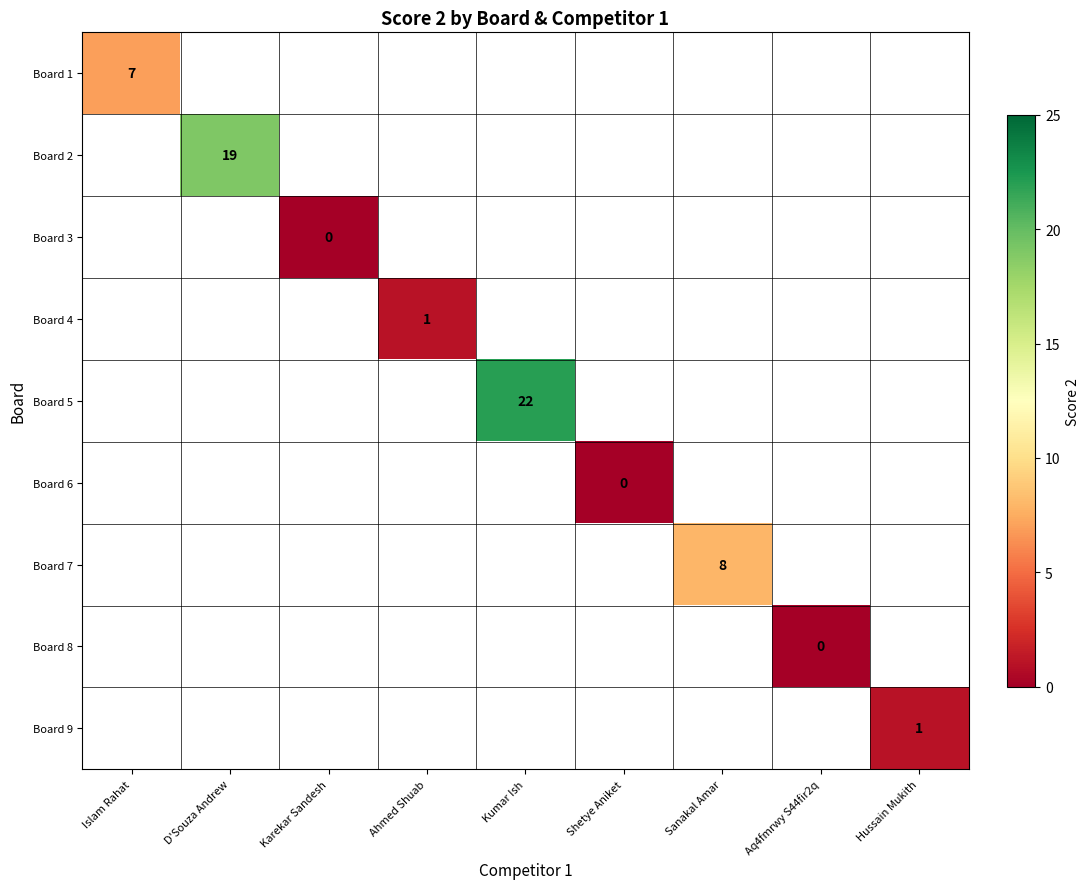

Between Ahmed Shuab and Islam Rahat, which is larger?

Islam Rahat